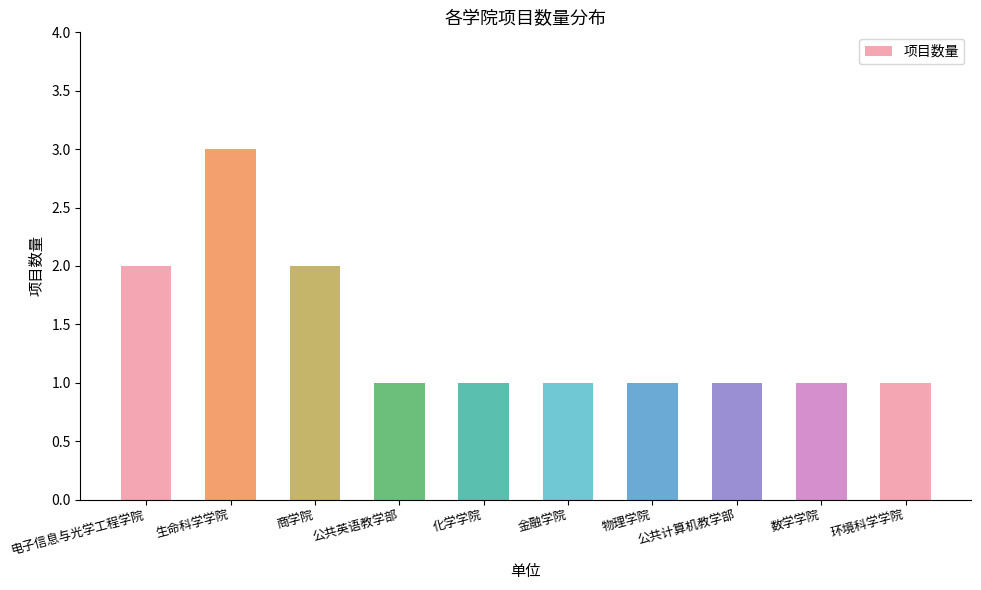

What is the greatest value displayed?

3